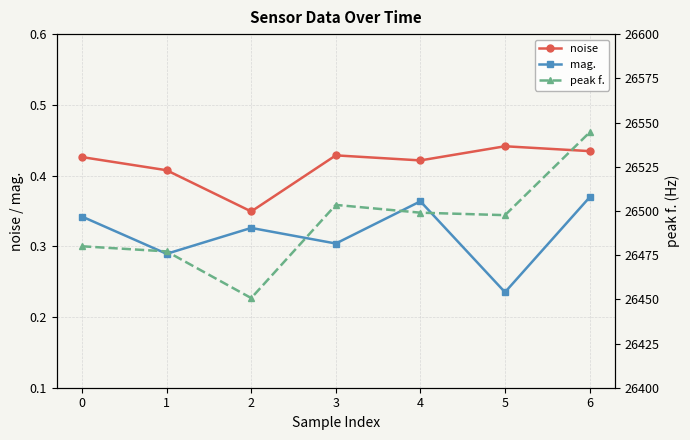

How many interior local peaks does the mag. series have?

2